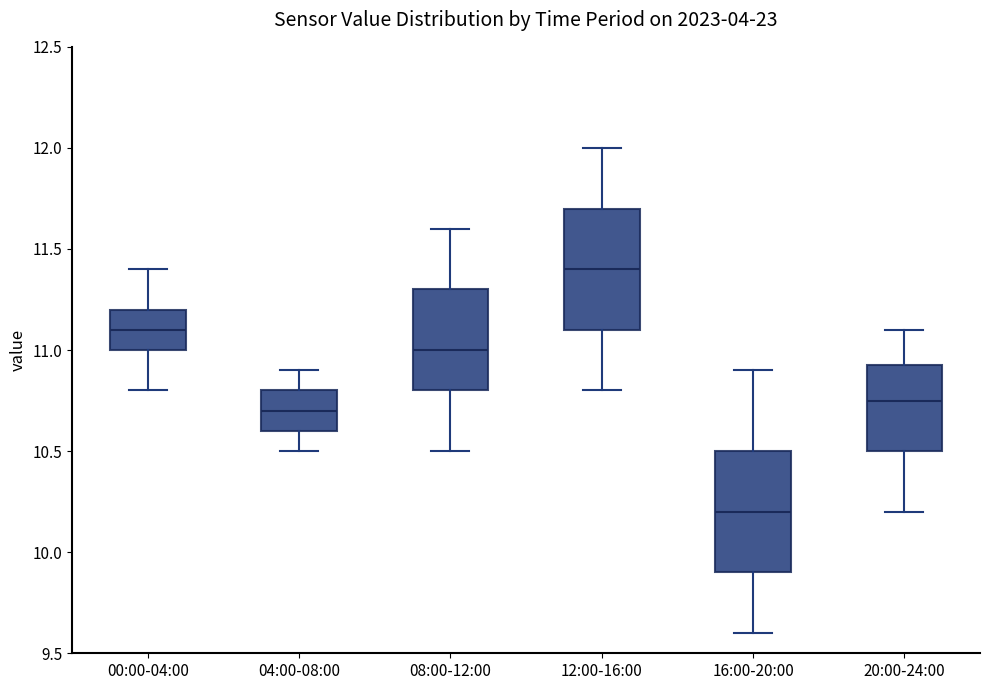

Reading left to right, read every box against the y-axis: the position of its median line, the range the box covers, and the ends of its whiskers. The values are not printed on the chart, so give them approximately, as read against the axis.

00:00-04:00: median 11.10, box 11.00 to 11.20, whiskers 10.80 to 11.40
04:00-08:00: median 10.70, box 10.60 to 10.80, whiskers 10.50 to 10.90
08:00-12:00: median 11.00, box 10.80 to 11.30, whiskers 10.50 to 11.60
12:00-16:00: median 11.40, box 11.10 to 11.70, whiskers 10.80 to 12.00
16:00-20:00: median 10.20, box 9.90 to 10.50, whiskers 9.60 to 10.90
20:00-24:00: median 10.75, box 10.50 to 10.95, whiskers 10.20 to 11.10